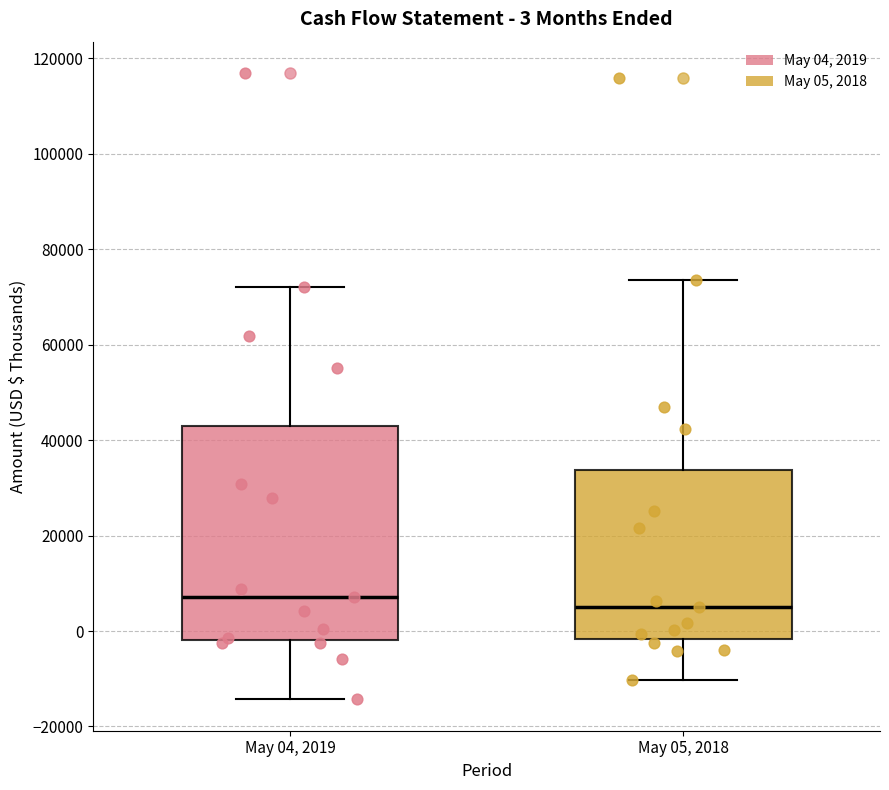

Which box's median line is the lowest?

May 05, 2018